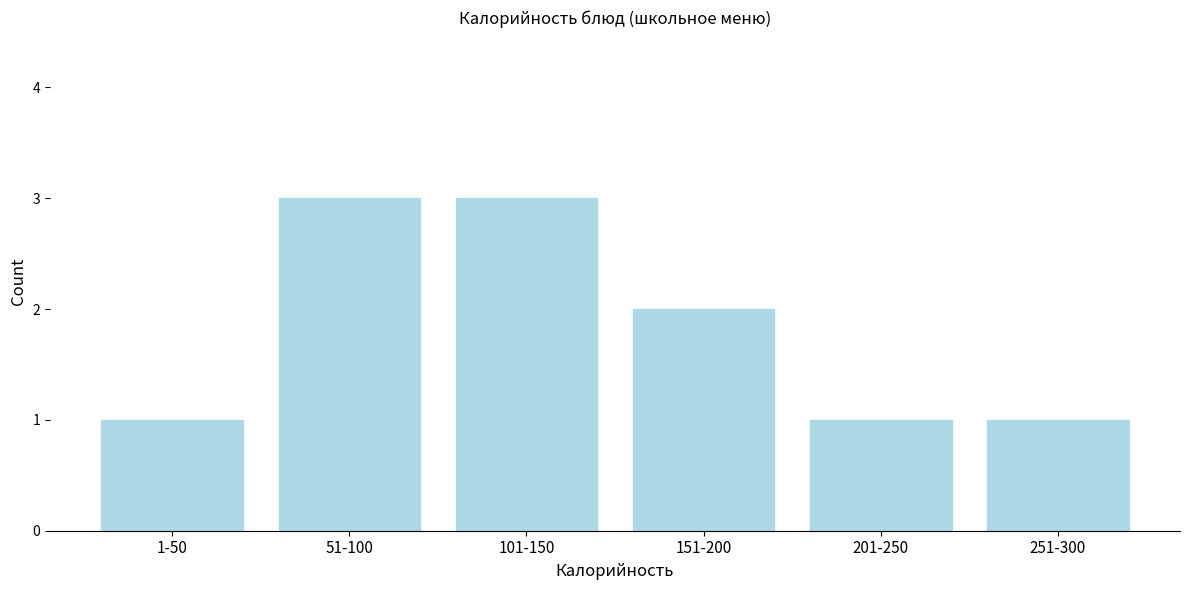

Reading right to left, transcribe all the data shown in this chart.

1	1	2	3	3	1